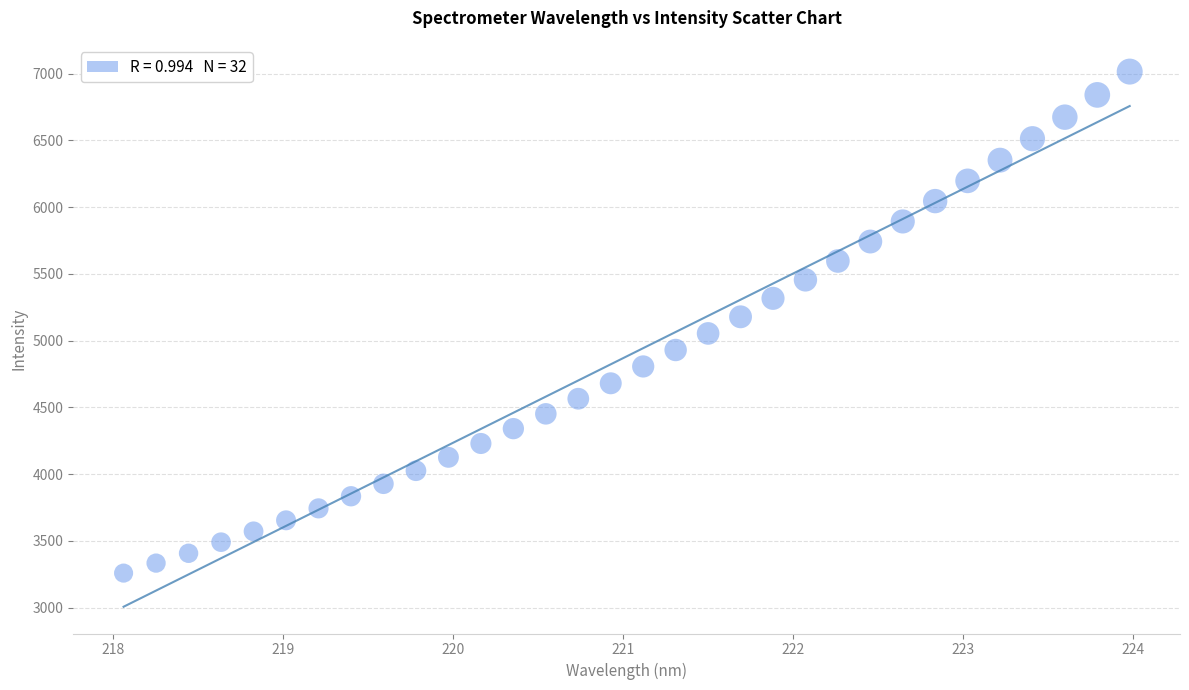

What is the range of X values (max minus min)?

5.9